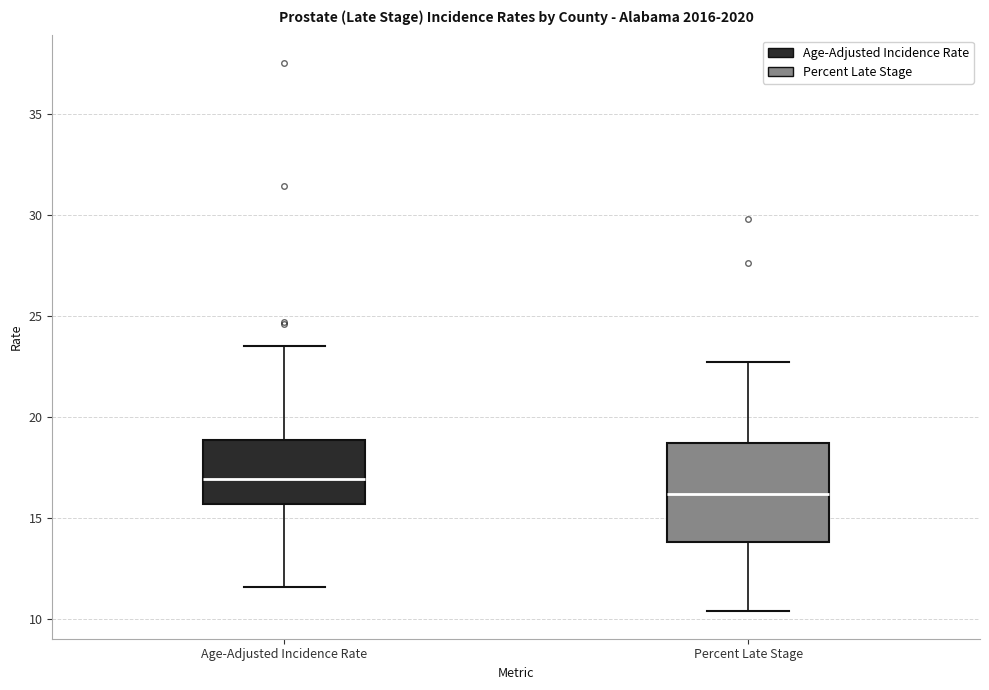

Which box has the lowest median line?

Percent Late Stage